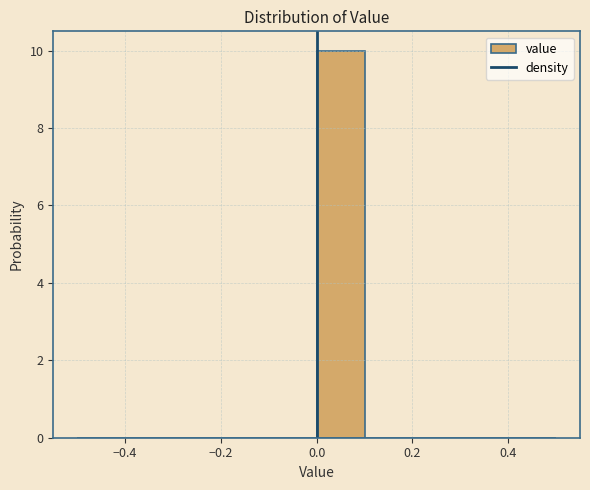

Reading left to right, transcribe this chart: for each bar, give the range it covers on the x-axis and its height. The values are not printed on the chart, so give them approximately, as read against the axis.

-0.5 to -0.4: 0
-0.4 to -0.3: 0
-0.3 to -0.2: 0
-0.2 to -0.1: 0
-0.1 to 0.0: 0
0.0 to 0.1: 10
0.1 to 0.2: 0
0.2 to 0.3: 0
0.3 to 0.4: 0
0.4 to 0.5: 0